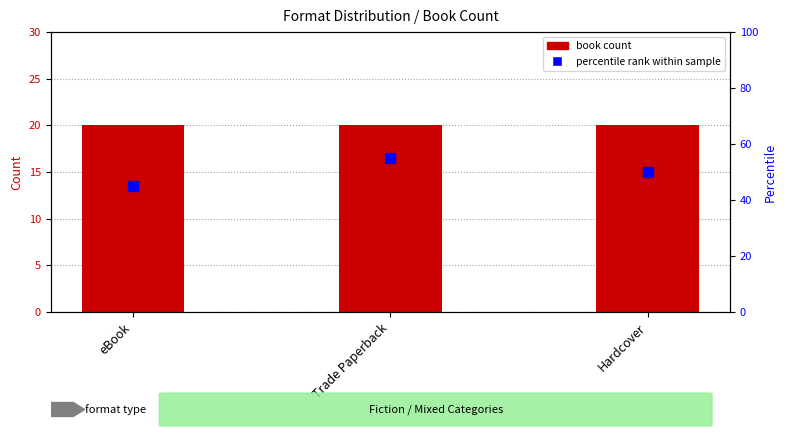

What are all the series names shown in the legend?

book count, percentile rank within sample